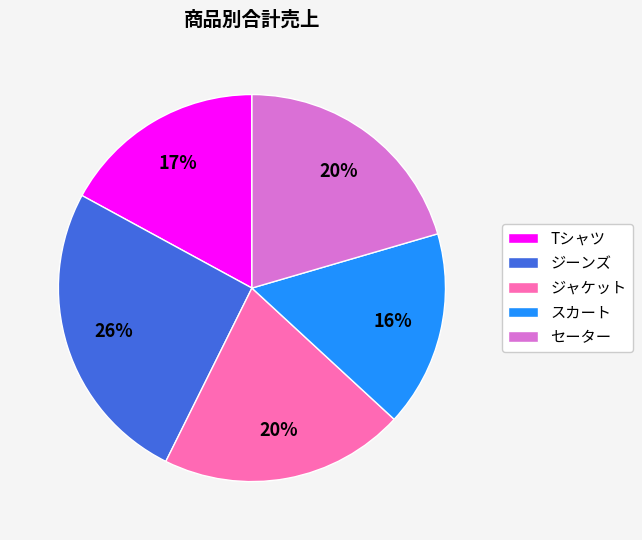

The Tシャツ slice represents 17% of the pie. True or false?

True